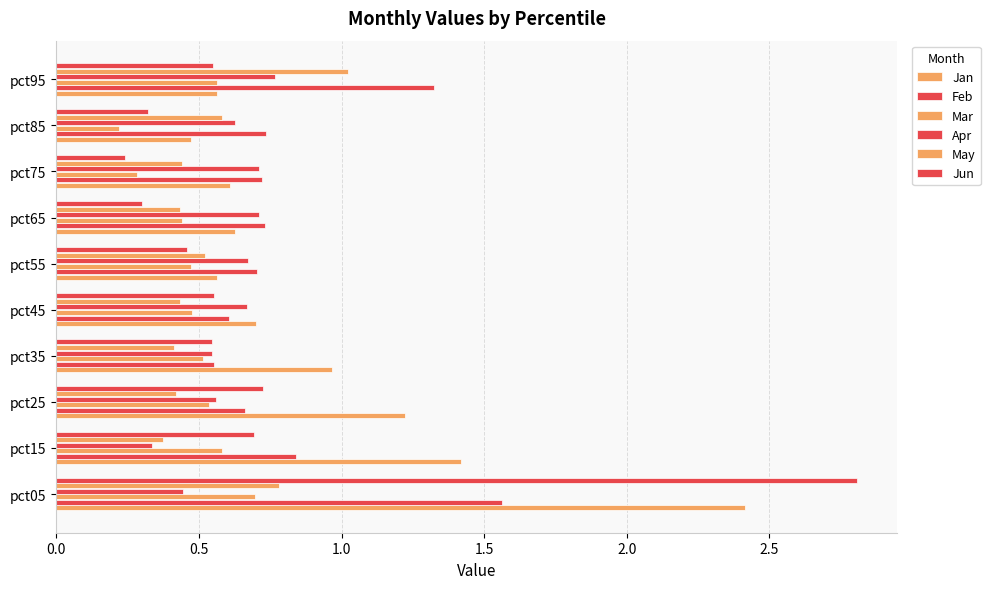

Count the number of data series in this chart.

6